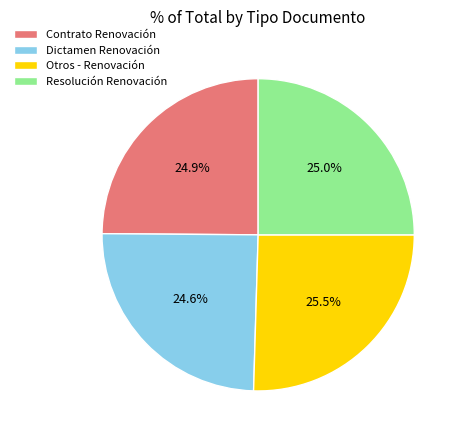

Approximately how many times larger is the value at Otros - Renovación compared to Contrato Renovación?

1.0